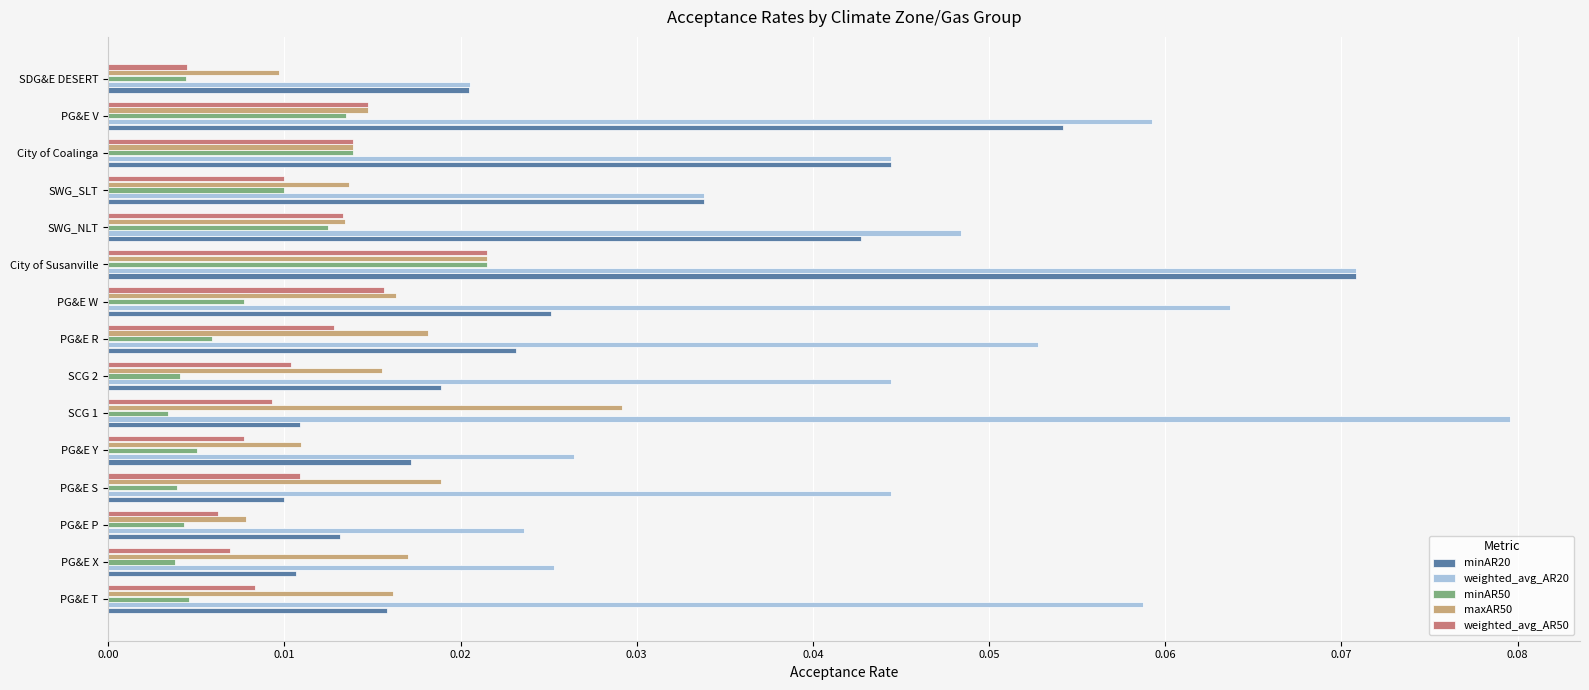

At which label is weighted_avg_AR50 closest to 0?

SDG&E DESERT